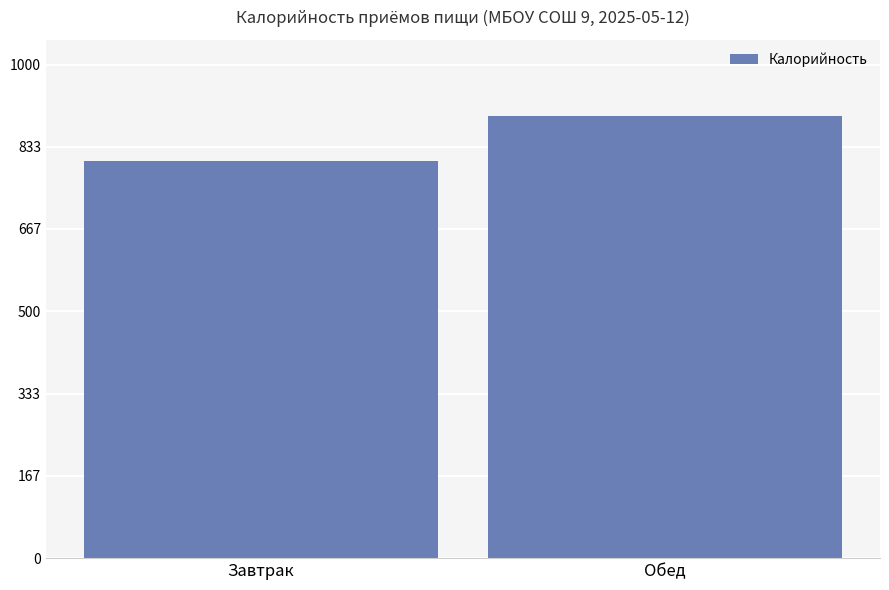

What is the change in value from Завтрак to Обед?

+91.3